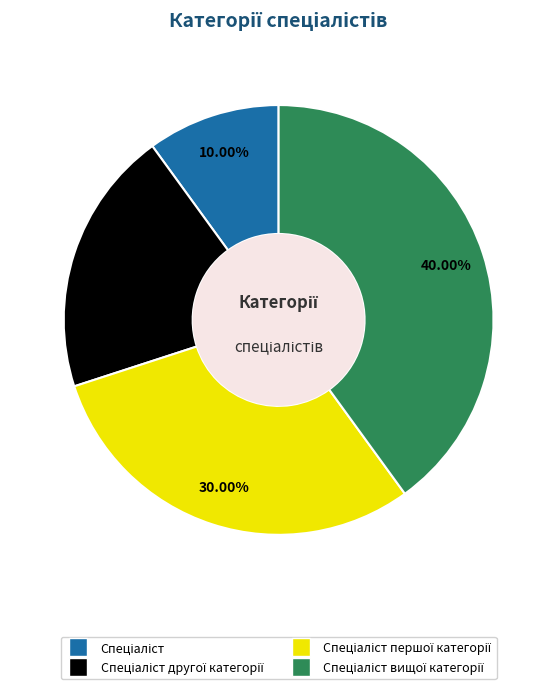

Is there a majority slice in this chart?

No